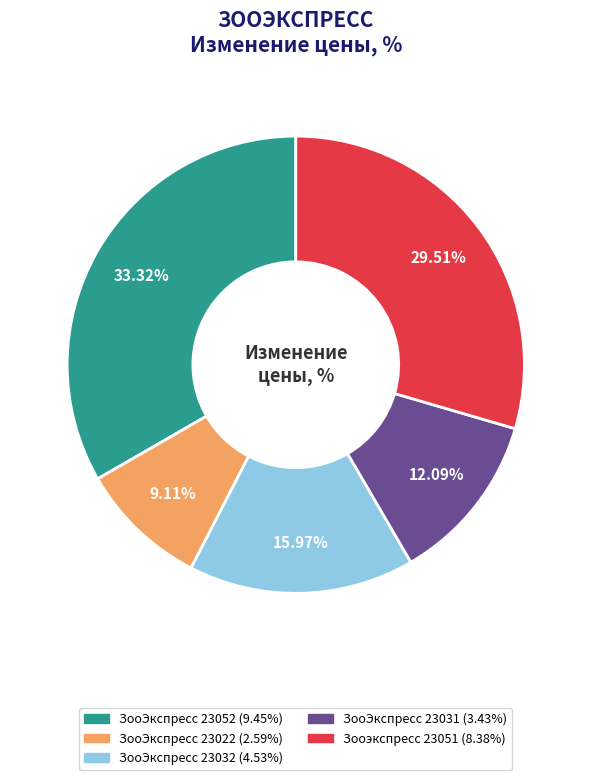

Does any single category account for the majority?

No